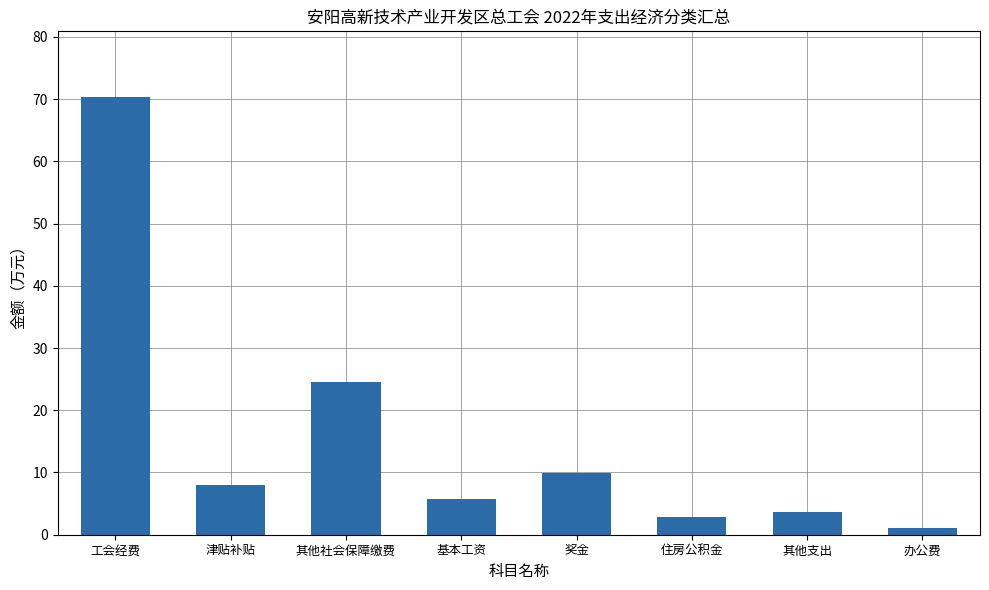

What is the label of the 7th bar from the right?

津贴补贴